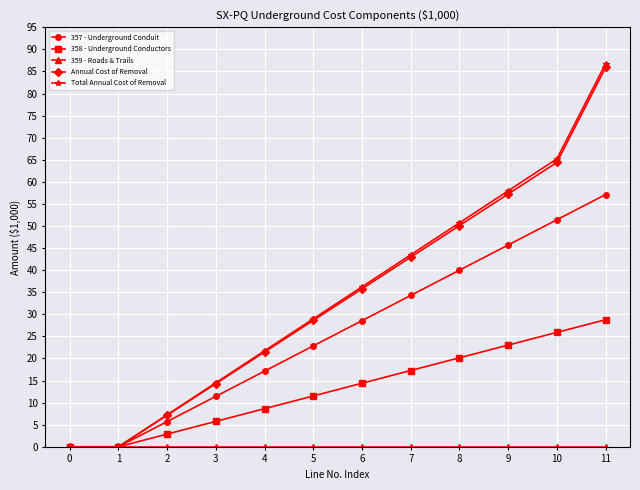

The value of 358 - Underground Conductors at 6 is 14.4. True or false?

True